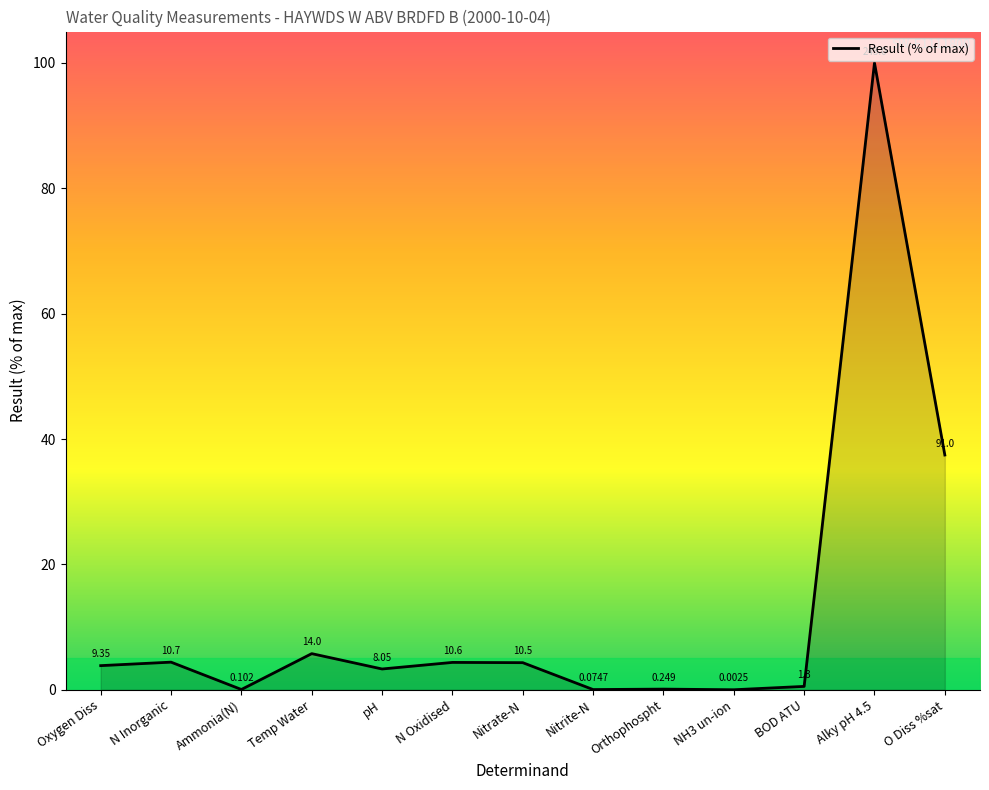

At which category does the chart reach its minimum across all series?

NH3 un-ion